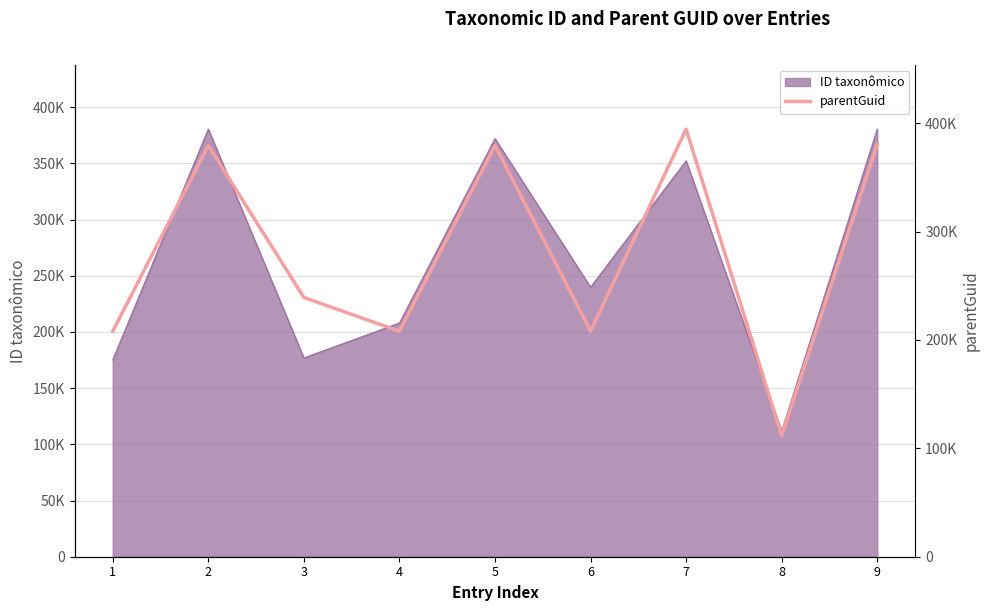

What is the value of the 2nd point from the left?

379362